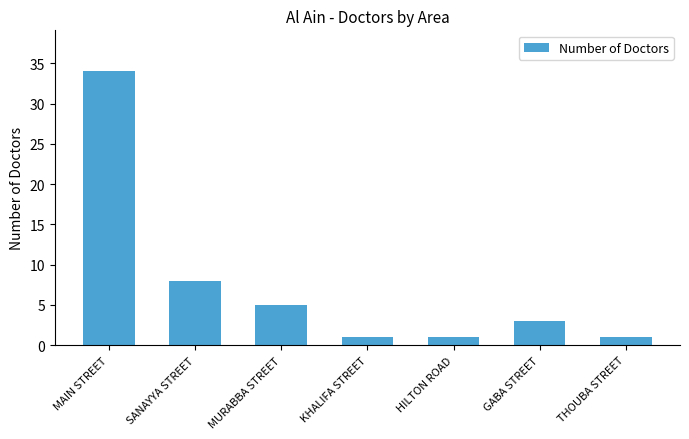

Reading left to right, list all the values displayed in this chart.

MAIN STREET=34	SANAYYA STREET=8	MURABBA STREET=5	KHALIFA STREET=1	HILTON ROAD=1	GABA STREET=3	THOUBA STREET=1